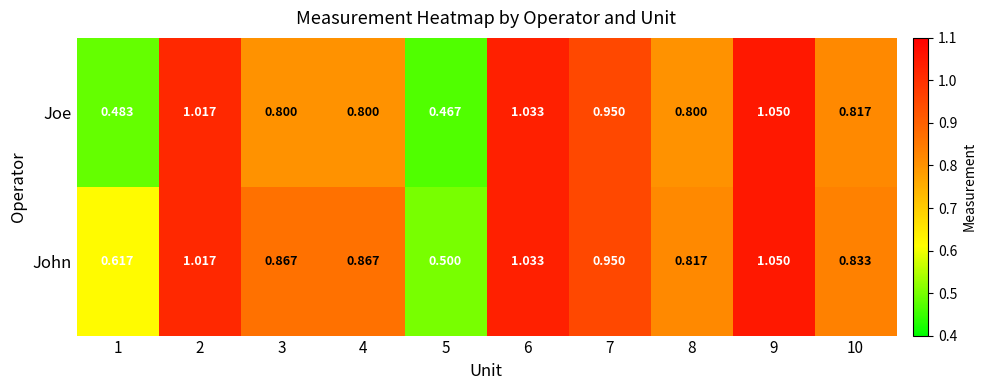

Rank the series by their average value, from lowest to highest.

Joe, John